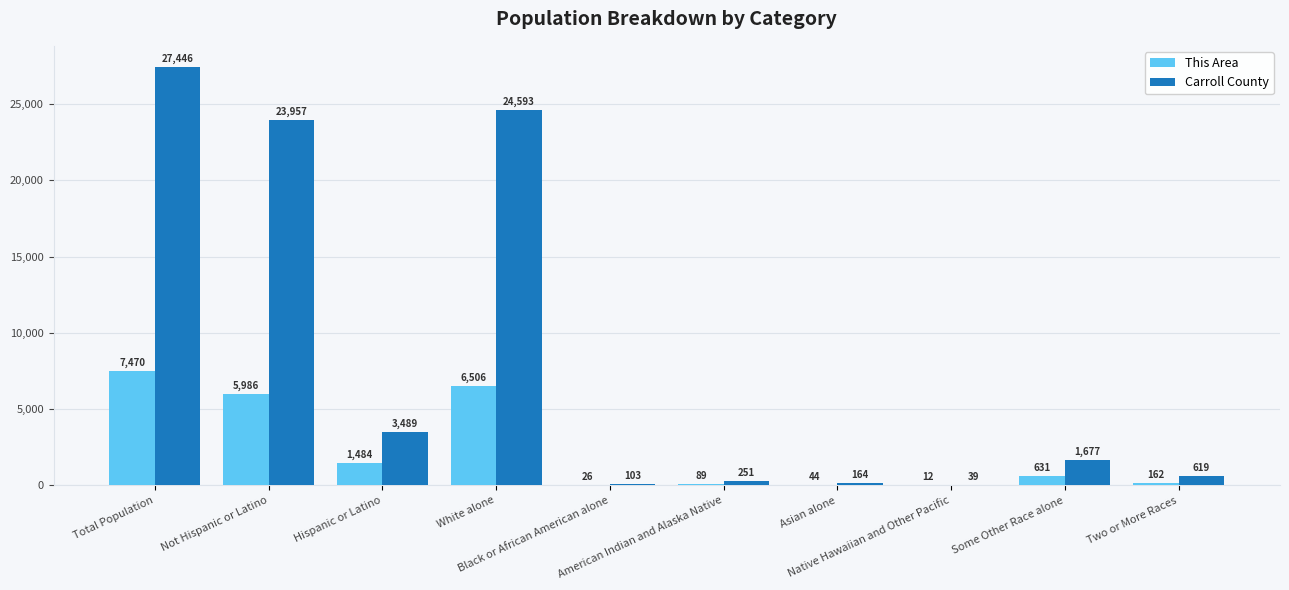

Which series has the largest total across all categories?

Carroll County